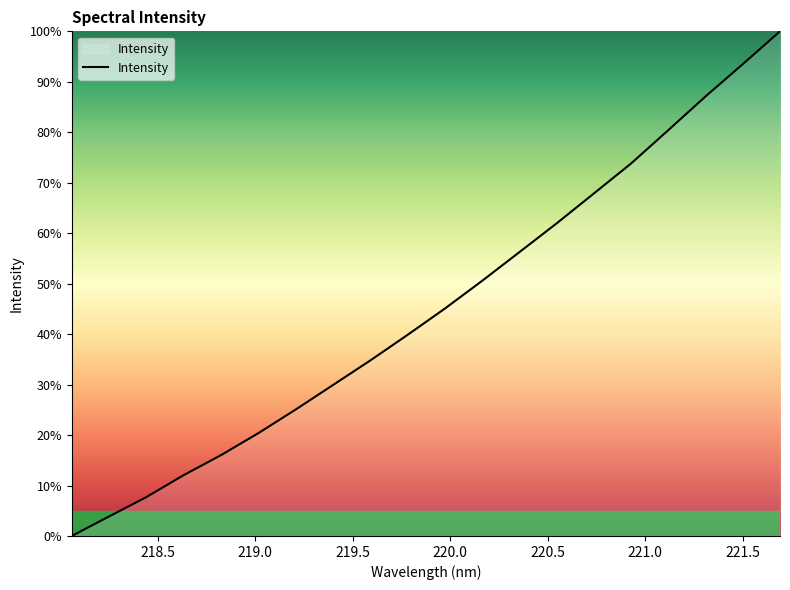

What is the difference between the maximum and minimum values?

100.0